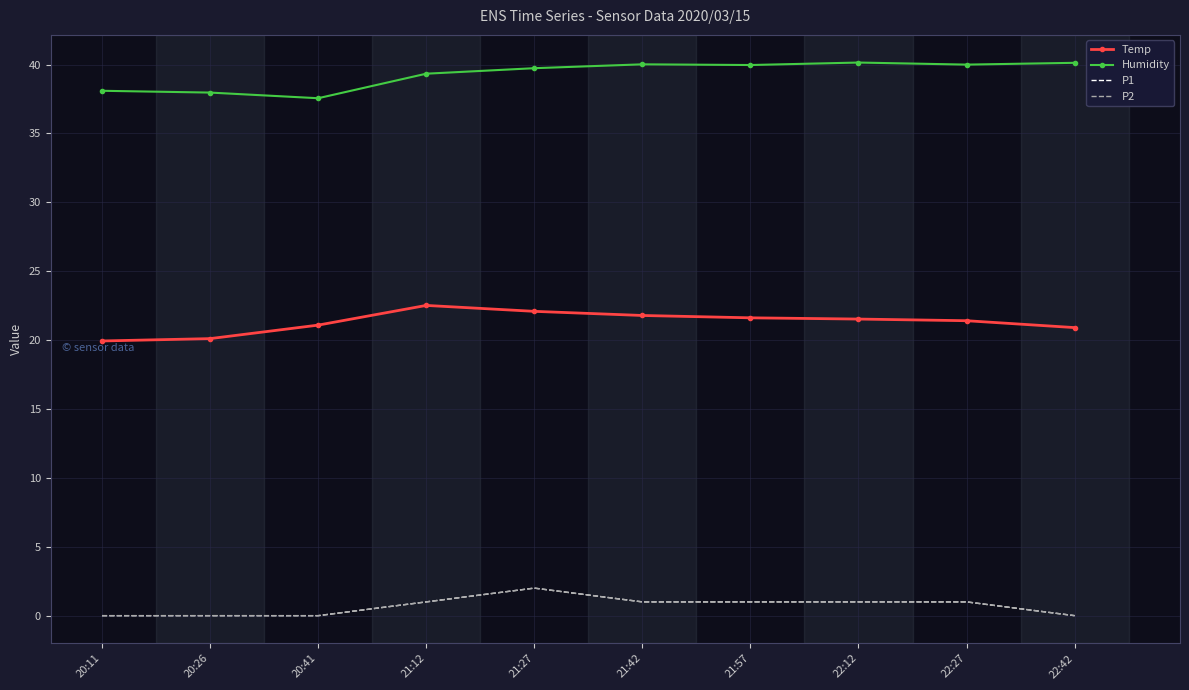

At which category is the sum across all series the highest?

21:27